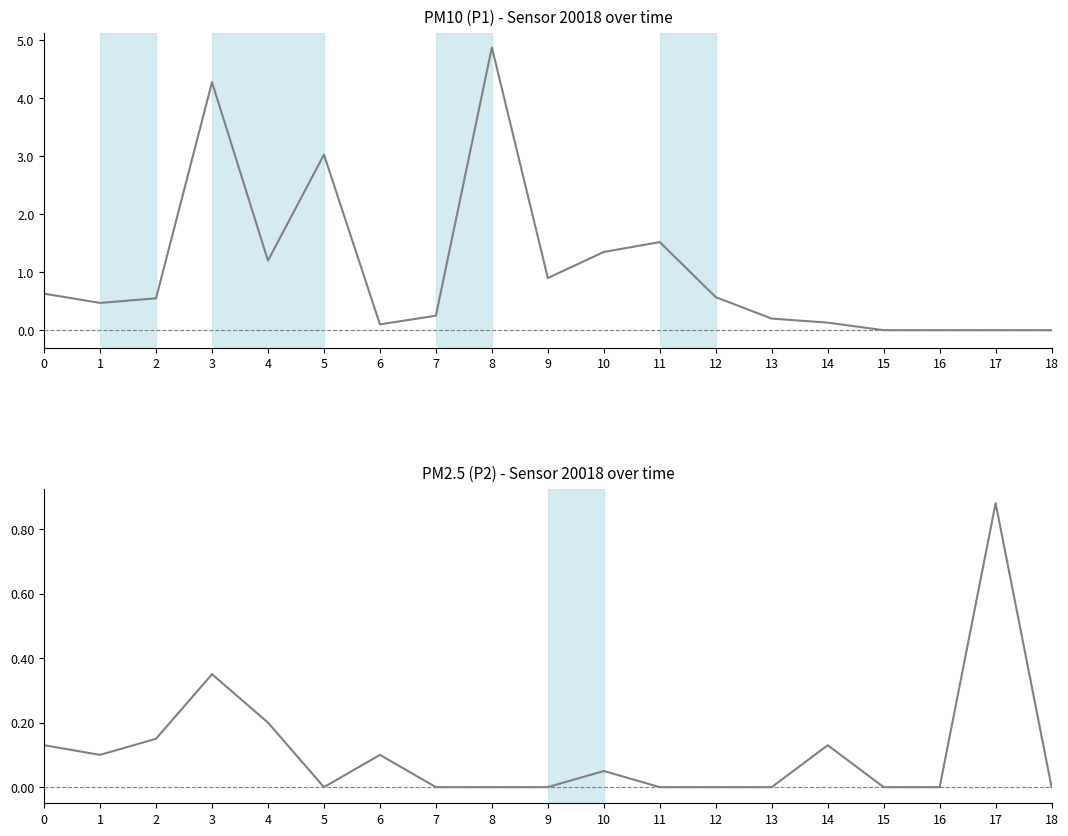

True or false: P2 has more than 2 interior local peaks.

True